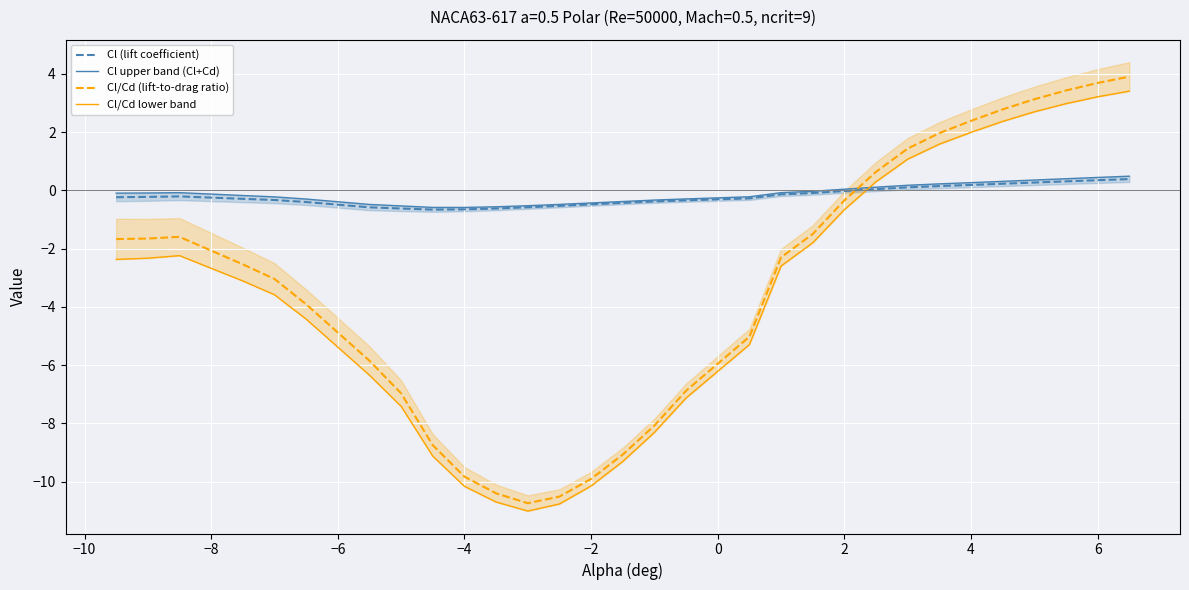

True or false: Cl upper band (Cl+Cd) and Cl (lift coefficient) cross at least once.

False